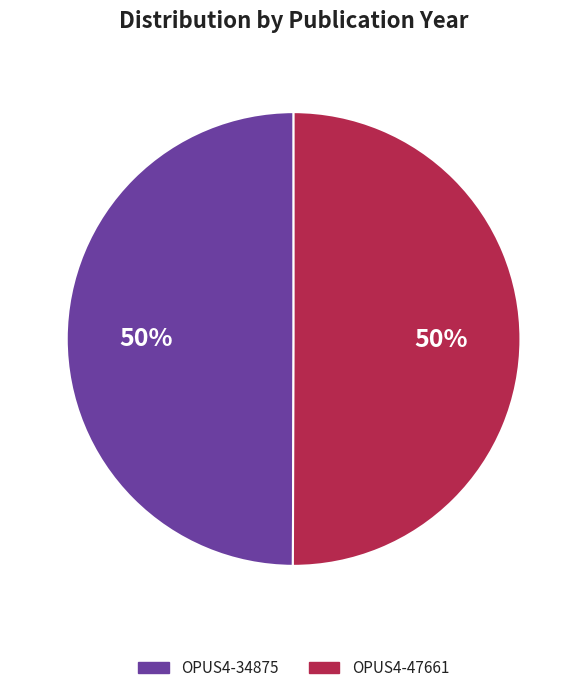

How many slices are in this pie chart?

2